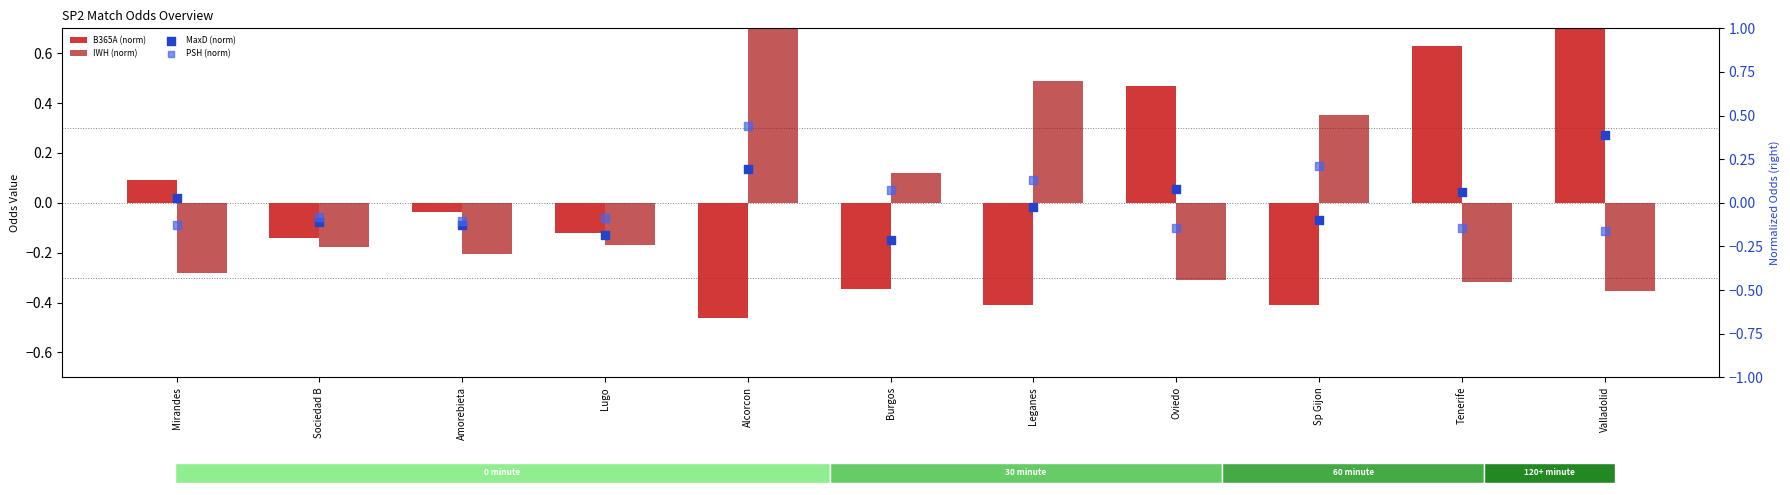

Which series has the largest total across all categories?

IWH (norm)